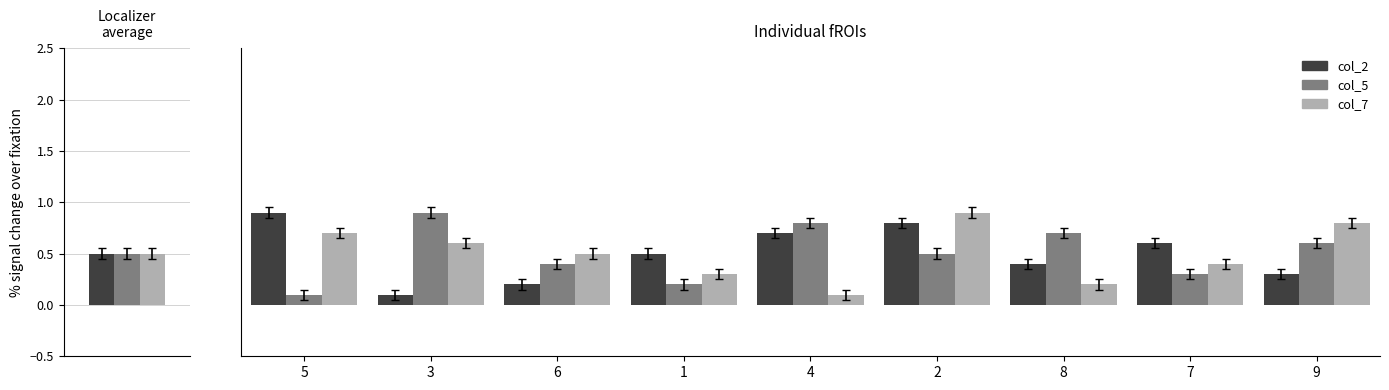

What is the difference between the second highest and minimum values in the col_7 series?

0.7